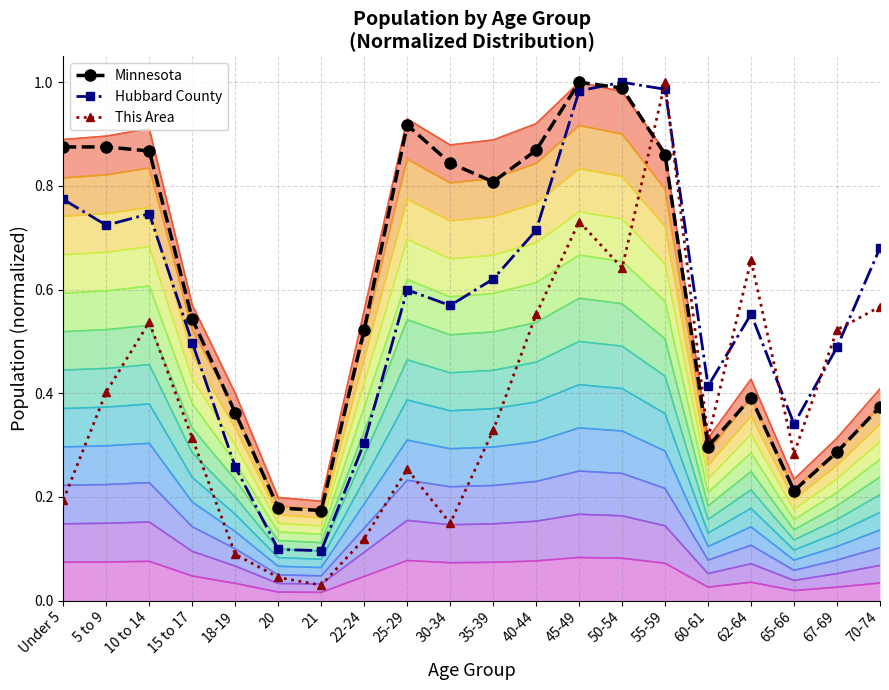

At 5 to 9, list the series in order from smallest to largest.

This Area, Hubbard County, Minnesota